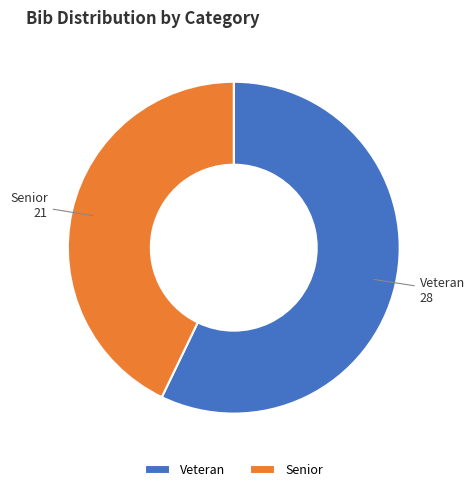

How many segments does this pie chart have?

2